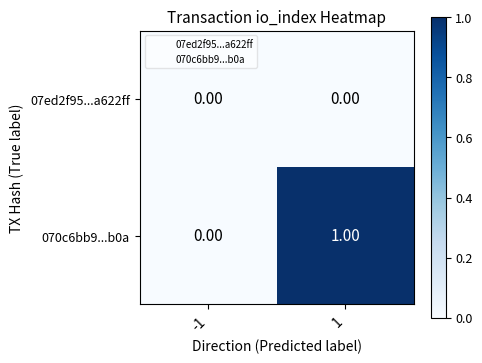

Between -1 and 1, which series saw the biggest shift?

070c6bb9...b0a